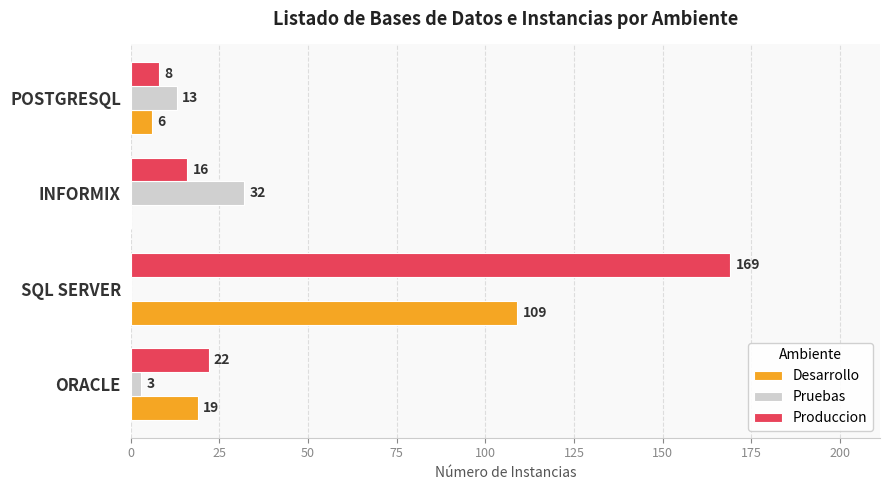

Which series changed the most between ORACLE and POSTGRESQL?

Produccion